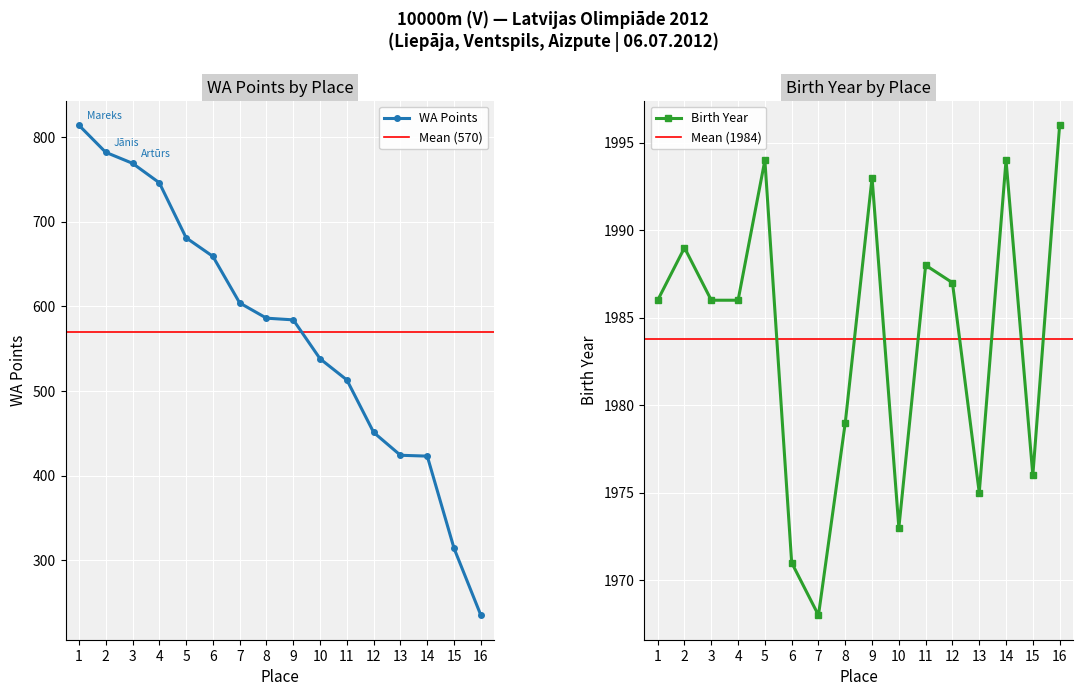

What is the value of the WA Points point at the 8th from the left?

586